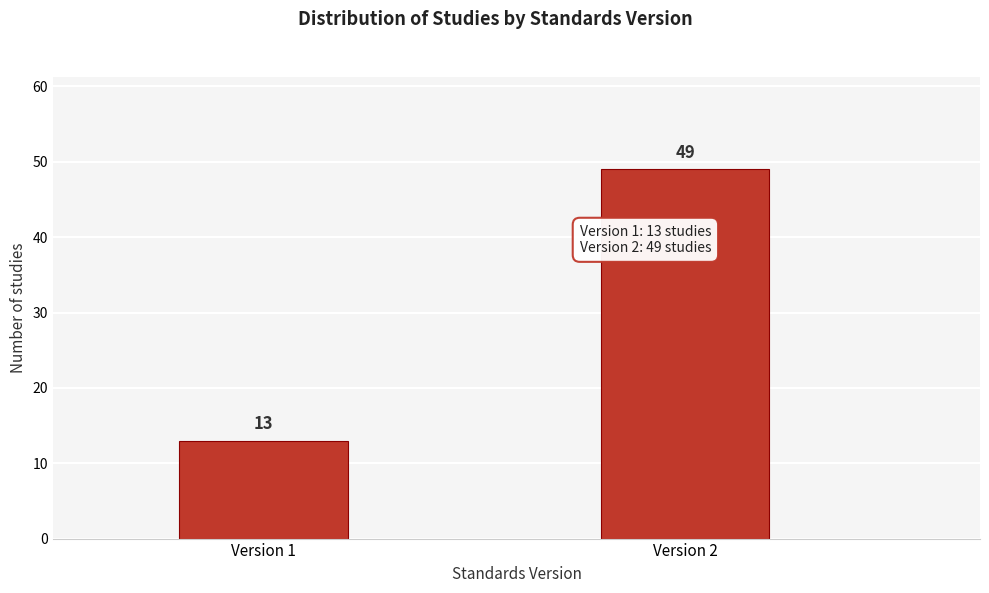

Reading right to left, what are all the values shown in this chart?

49	13